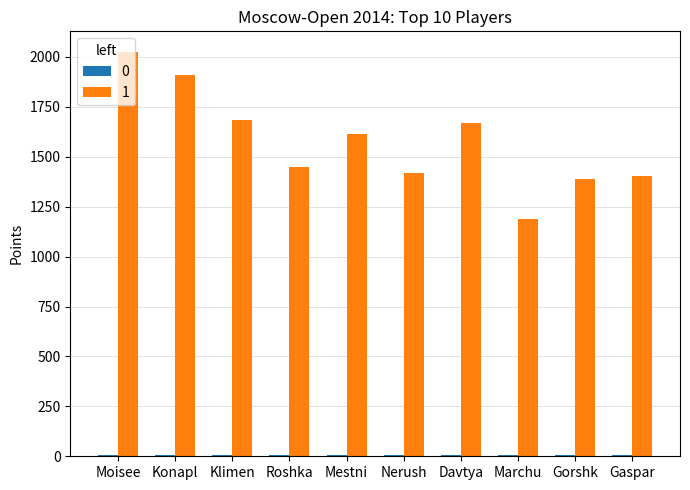

At which category is the sum across all series the highest?

Moisee